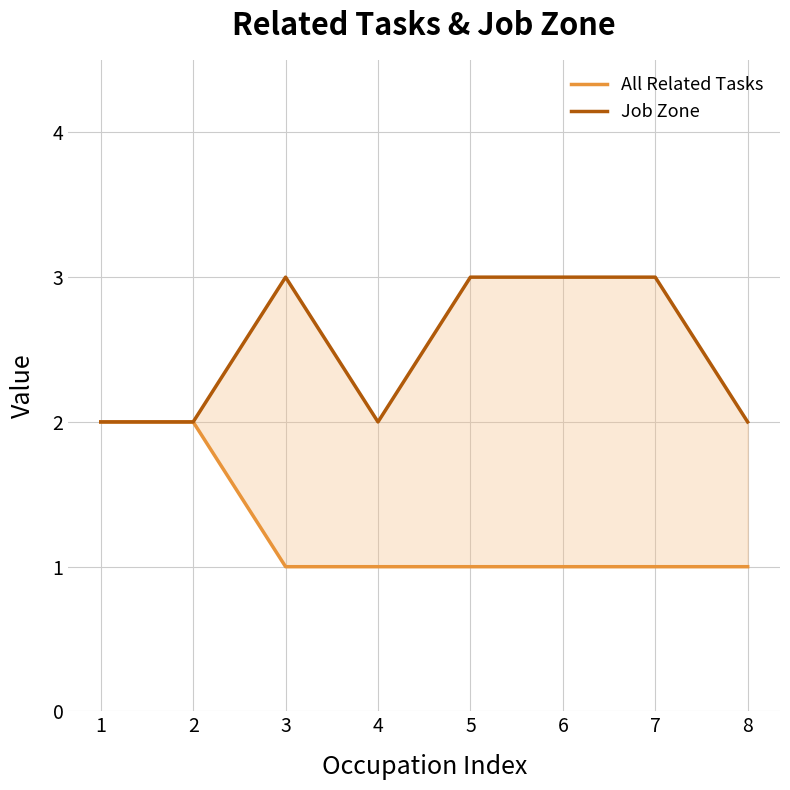

What is the value of the Job Zone point at the 1st from the left?

2